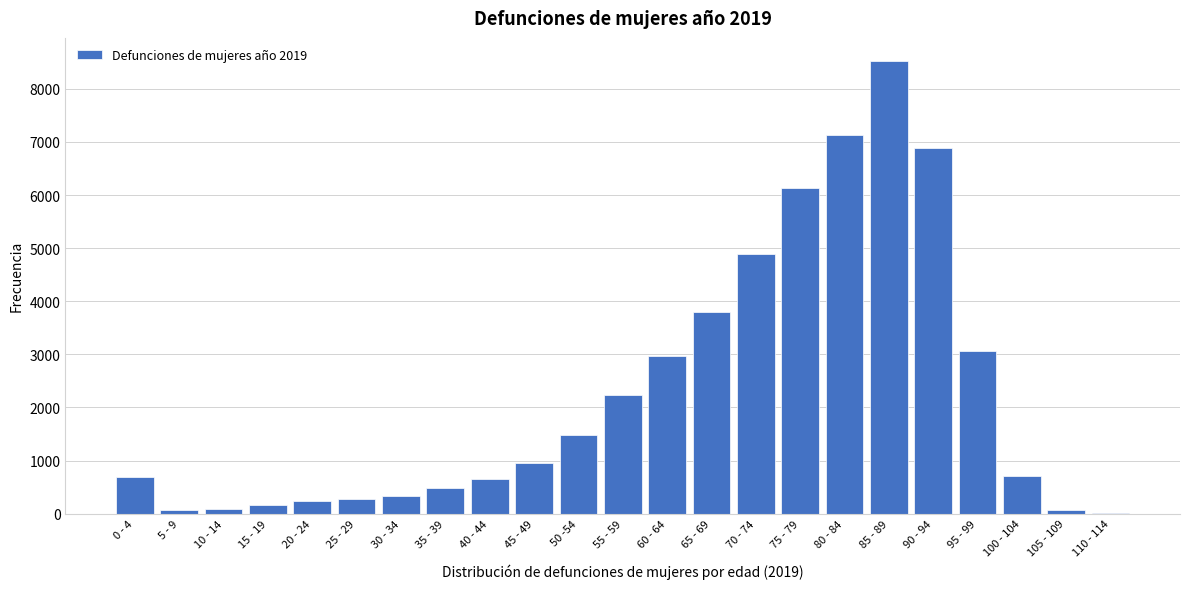

What is the change in value from 45 - 49 to 65 - 69?

+2844